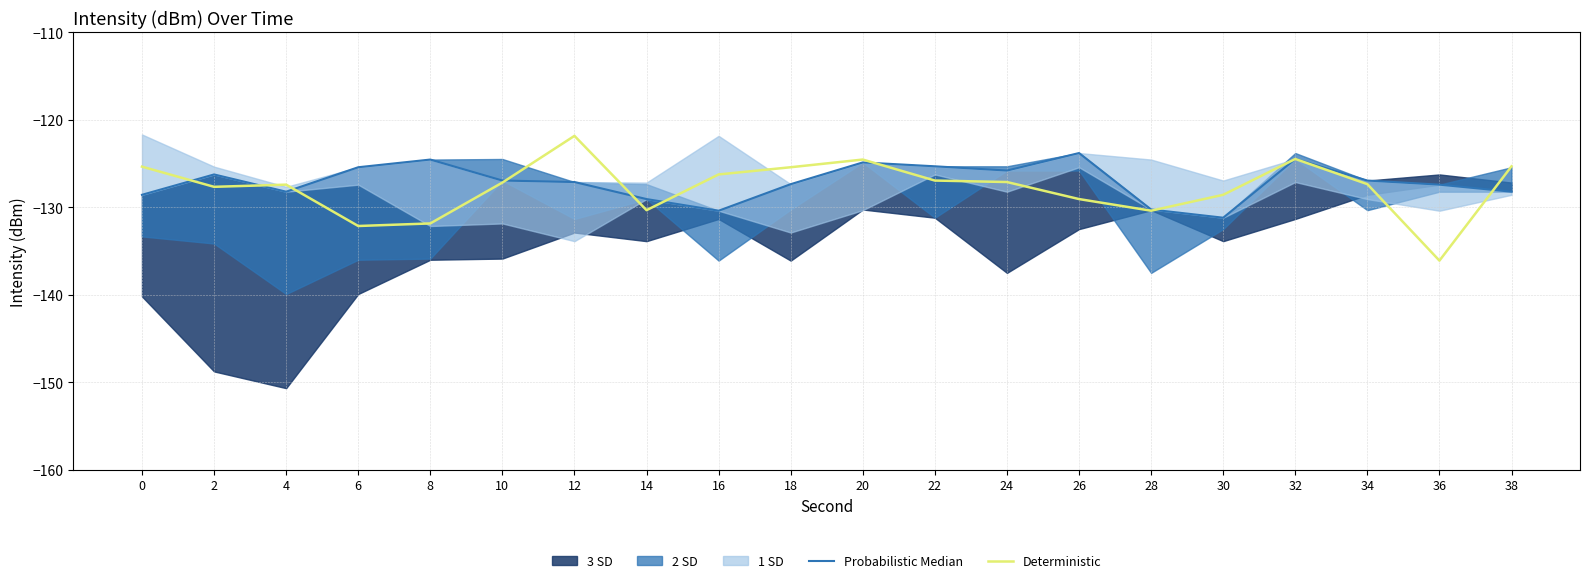

Which label corresponds to the smallest value in the chart?

36